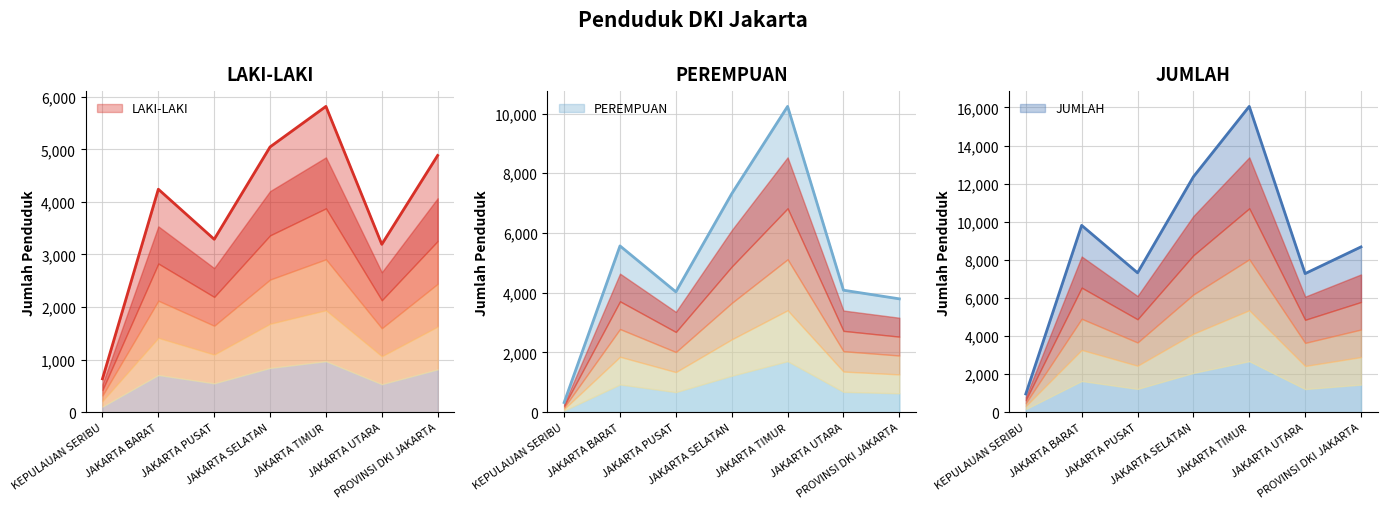

What is the maximum value for LAKI-LAKI?

5816